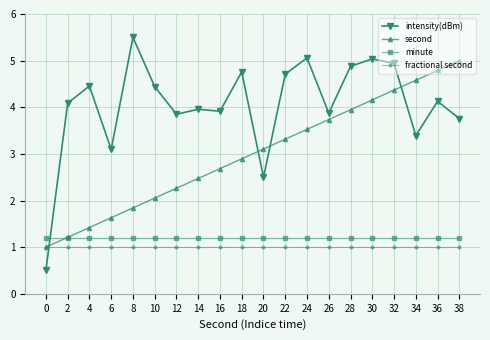

True or false: intensity(dBm) and fractional second cross at least once.

True